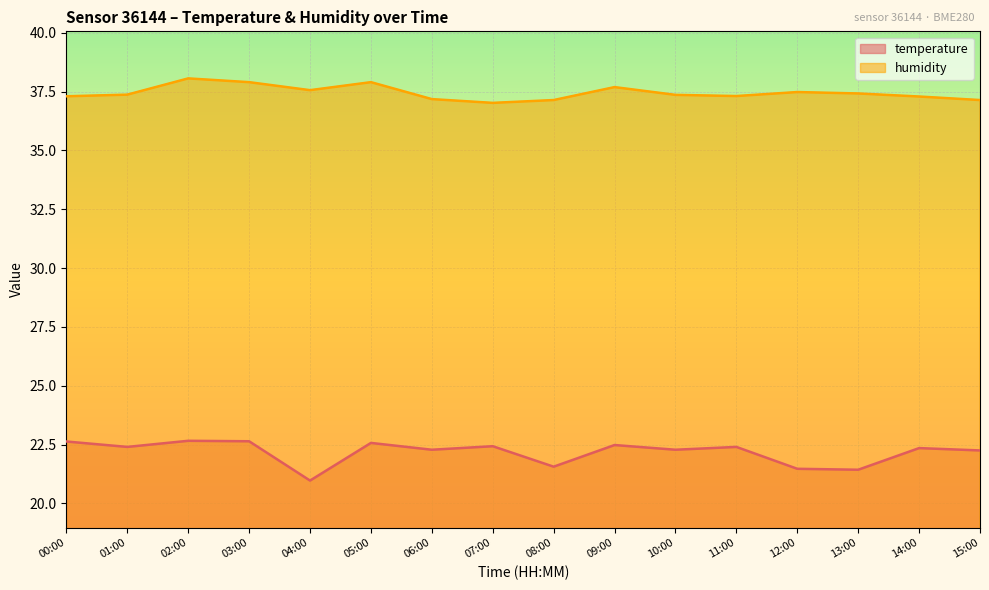

What value does the humidity series have at 02:00?

38.1